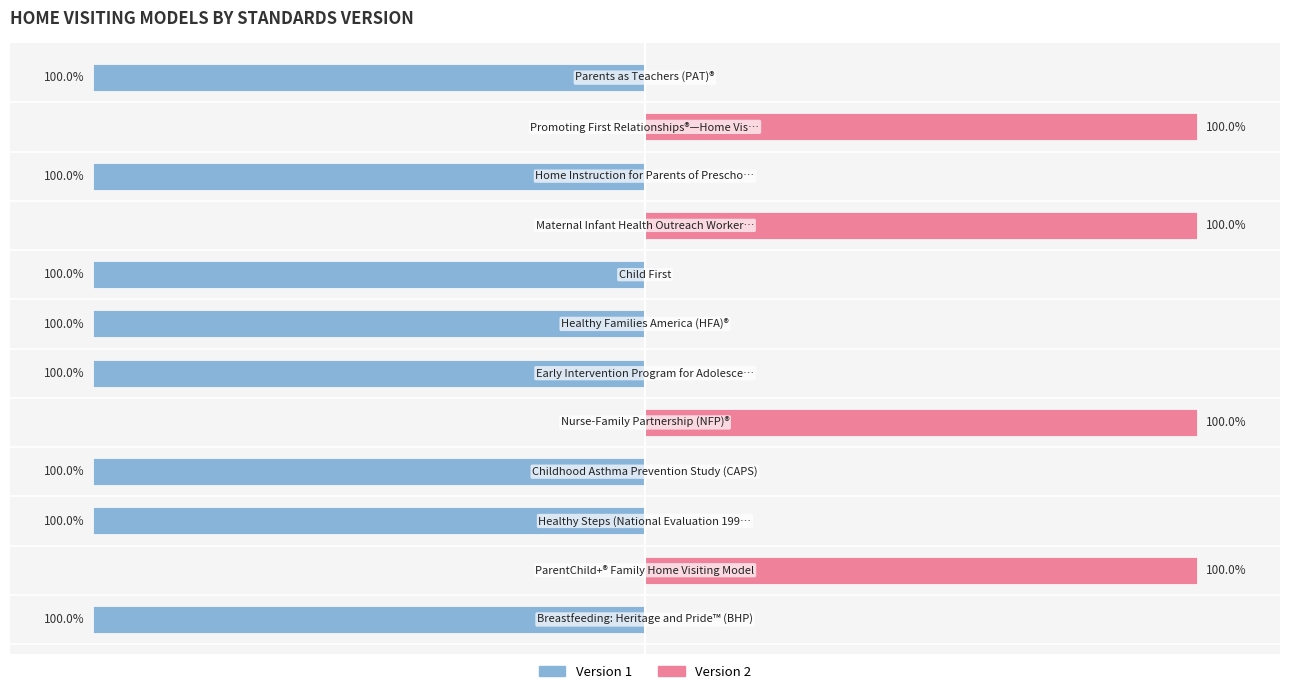

Reading left to right, list all the values displayed in this chart.

Version 1 (Standards): -100	0	-100	-100	0	-100	-100	-100	0	-100	0	-100
Version 2 (Standards): 0	100	0	0	100	0	0	0	100	0	100	0